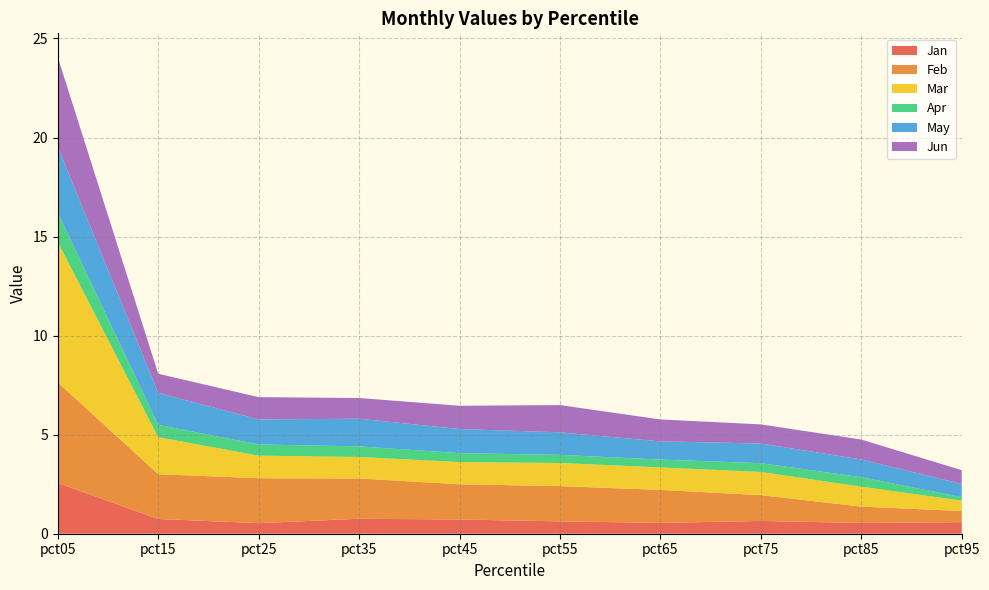

Reading left to right, what are all the values shown in this chart?

Jan: pct05=2.6	pct15=0.7	pct25=0.5	pct35=0.8	pct45=0.7	pct55=0.6	pct65=0.5	pct75=0.6	pct85=0.5	pct95=0.6
Feb: pct05=5.1	pct15=2.3	pct25=2.3	pct35=2.0	pct45=1.8	pct55=1.8	pct65=1.7	pct75=1.3	pct85=0.8	pct95=0.6
Mar: pct05=7.1	pct15=1.9	pct25=1.1	pct35=1.1	pct45=1.1	pct55=1.2	pct65=1.1	pct75=1.2	pct85=1.0	pct95=0.5
Apr: pct05=1.5	pct15=0.6	pct25=0.6	pct35=0.5	pct45=0.4	pct55=0.4	pct65=0.4	pct75=0.4	pct85=0.5	pct95=0.2
May: pct05=3.3	pct15=1.6	pct25=1.3	pct35=1.4	pct45=1.2	pct55=1.1	pct65=0.9	pct75=1.0	pct85=0.9	pct95=0.7
Jun: pct05=4.5	pct15=1.0	pct25=1.1	pct35=1.0	pct45=1.2	pct55=1.4	pct65=1.1	pct75=1.0	pct85=1.0	pct95=0.7